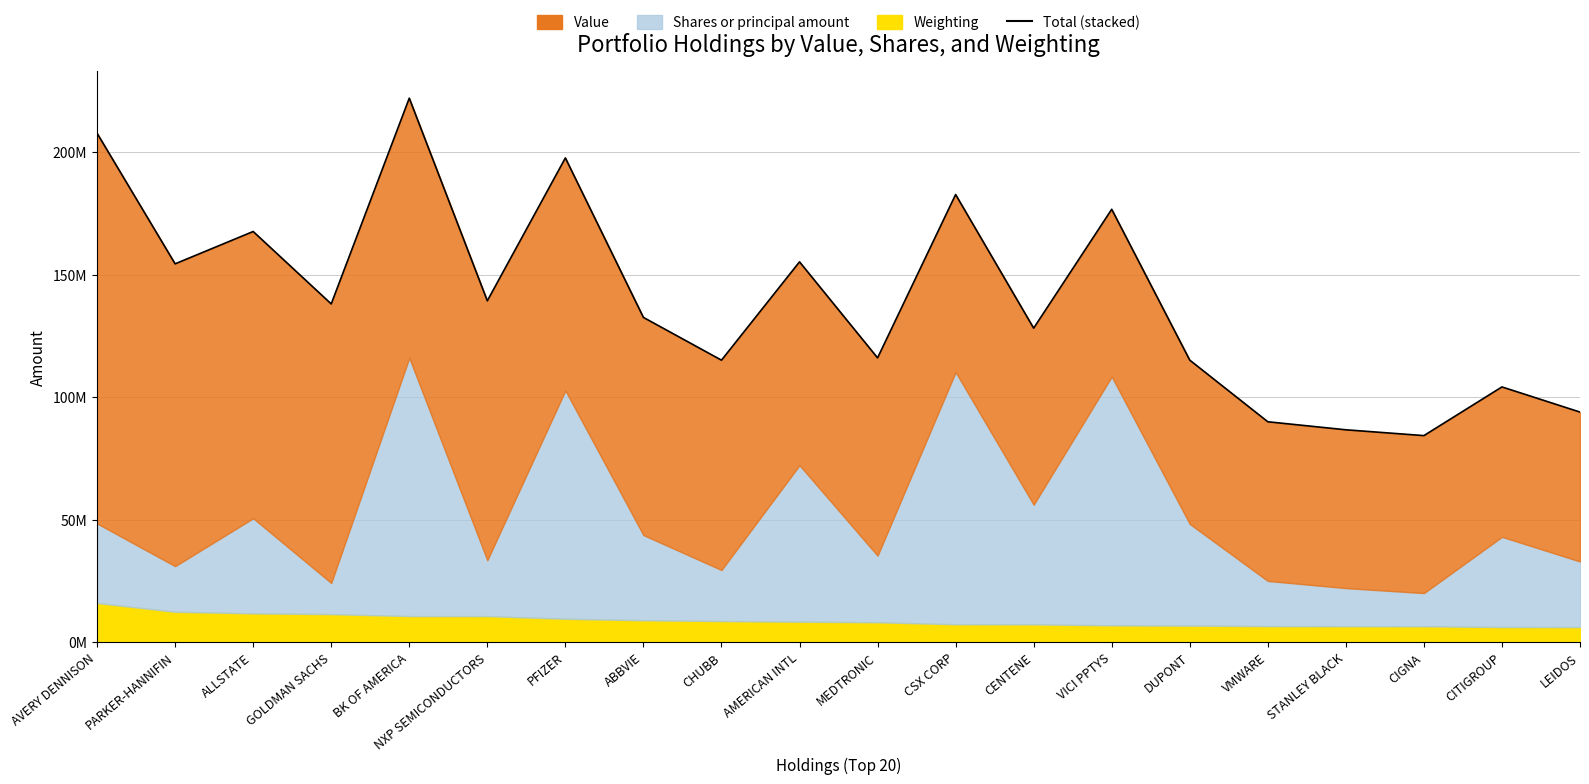

What is the label of the 18th point from the left?

CIGNA